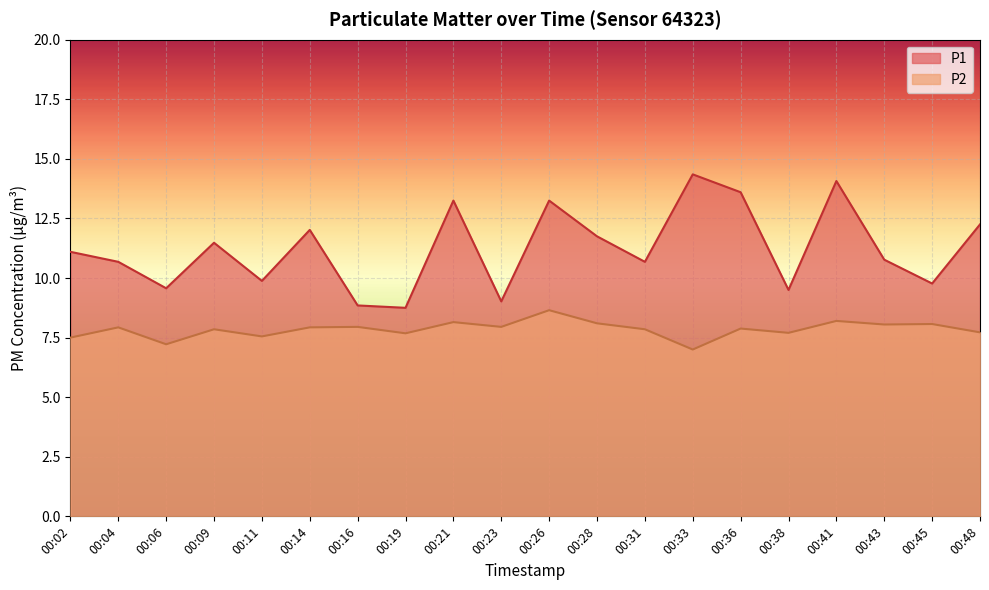

What is the minimum value for P2?

7.0